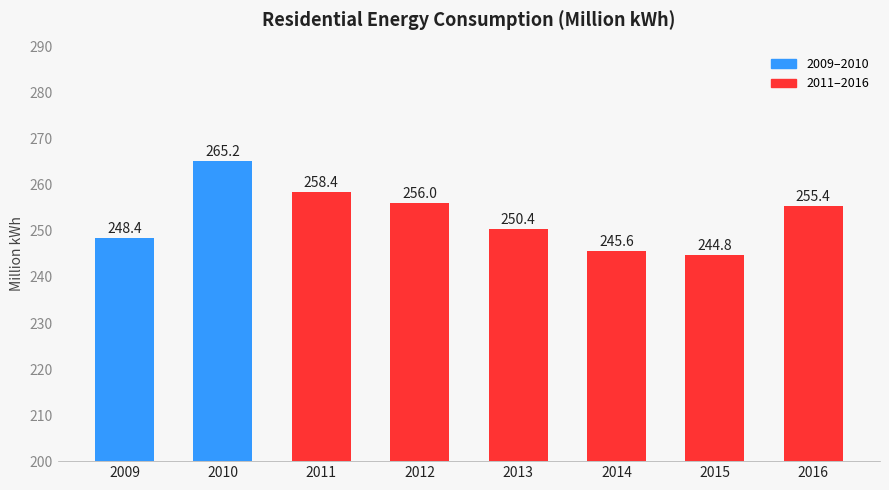

What is the sum of the values at 2010 and 2009?

513.6